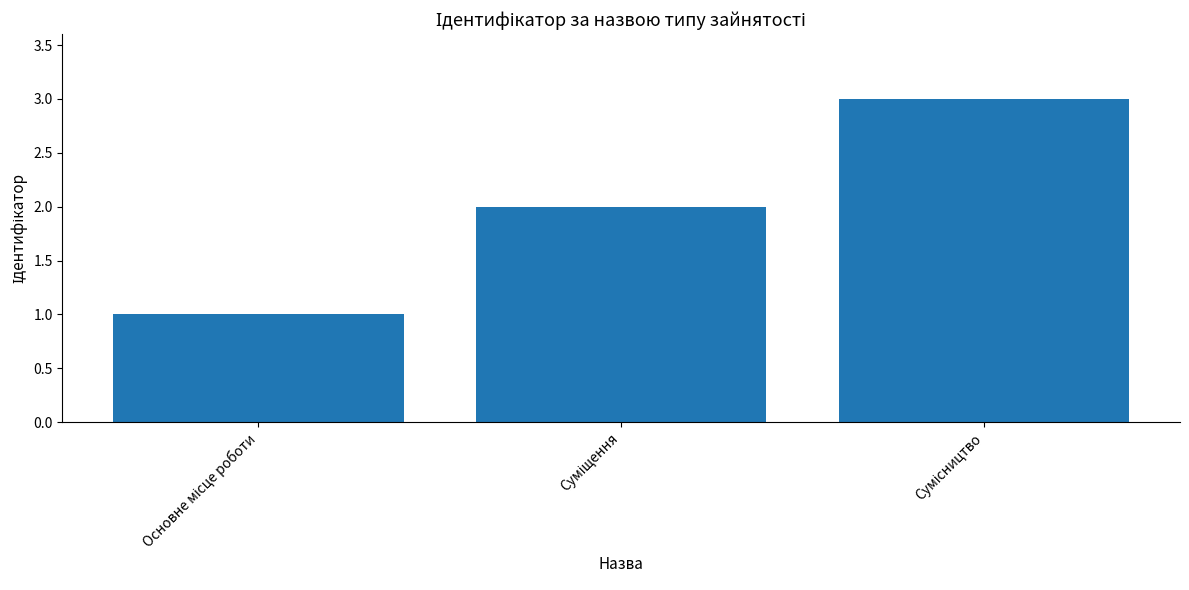

What is the sum of all values?

6